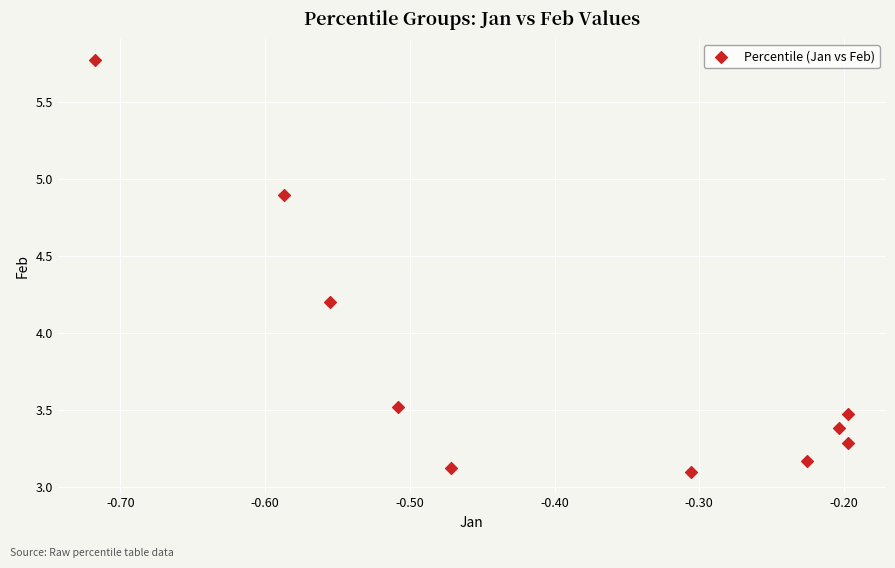

What Y value in the scatter plot is closest to 4?

4.2